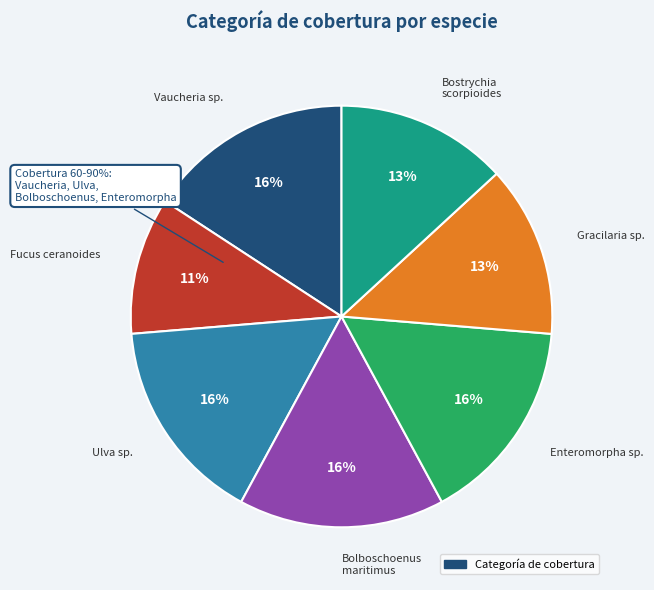

Is it true that Ulva sp. is 24% of the pie?

False